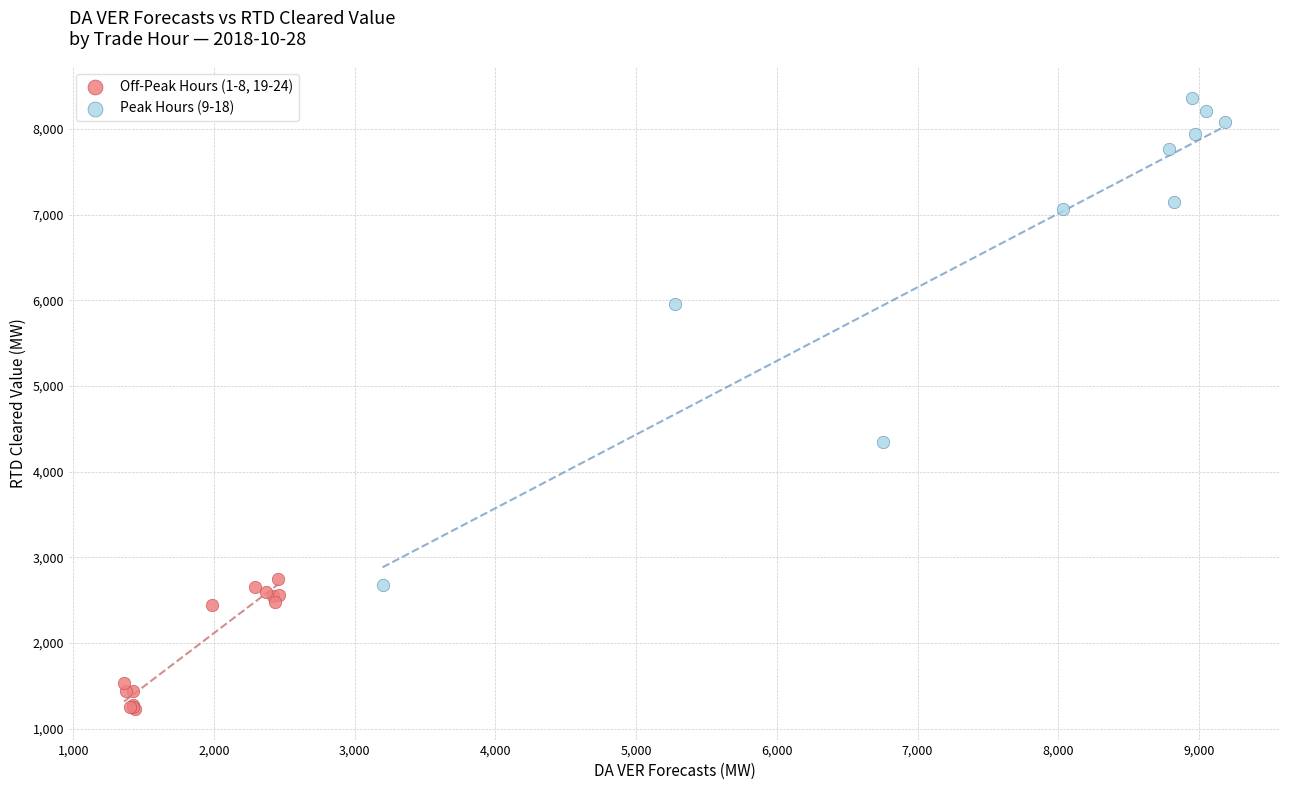

Which series contains the highest Y value?

Peak Hours (9-18)